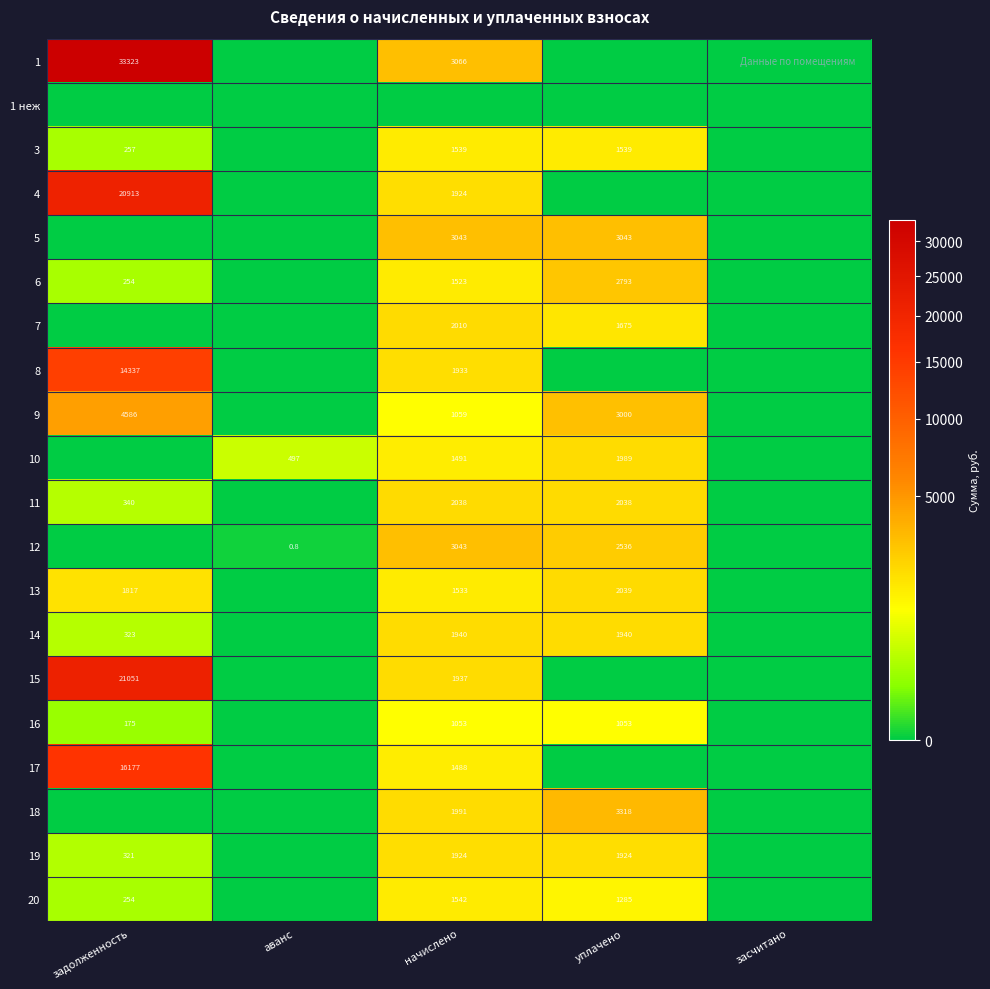

The value of 8 at задолженность is 14337.0. True or false?

True